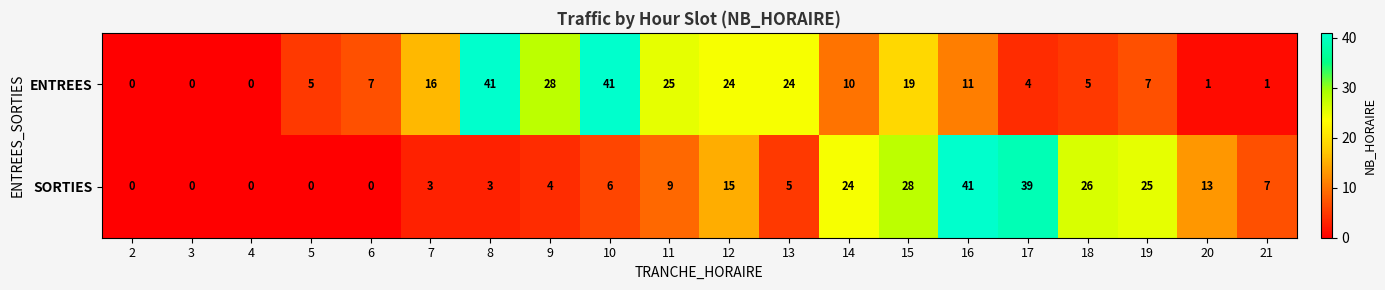

What is the sum of the ENTREES values at 14 and 5?

15